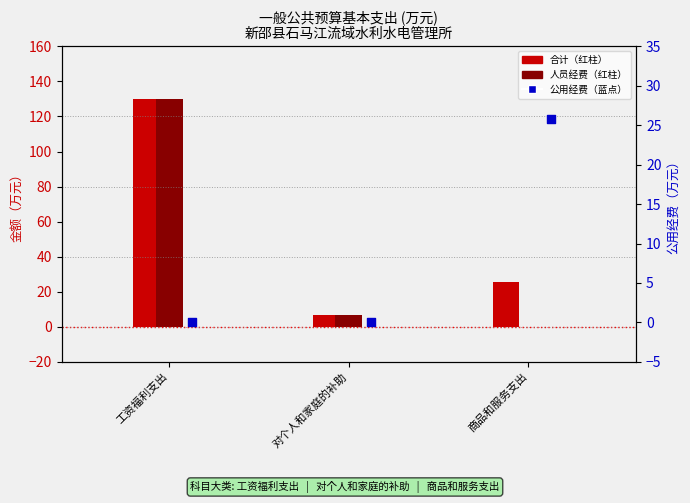

Which series contains the highest Y value?

合计